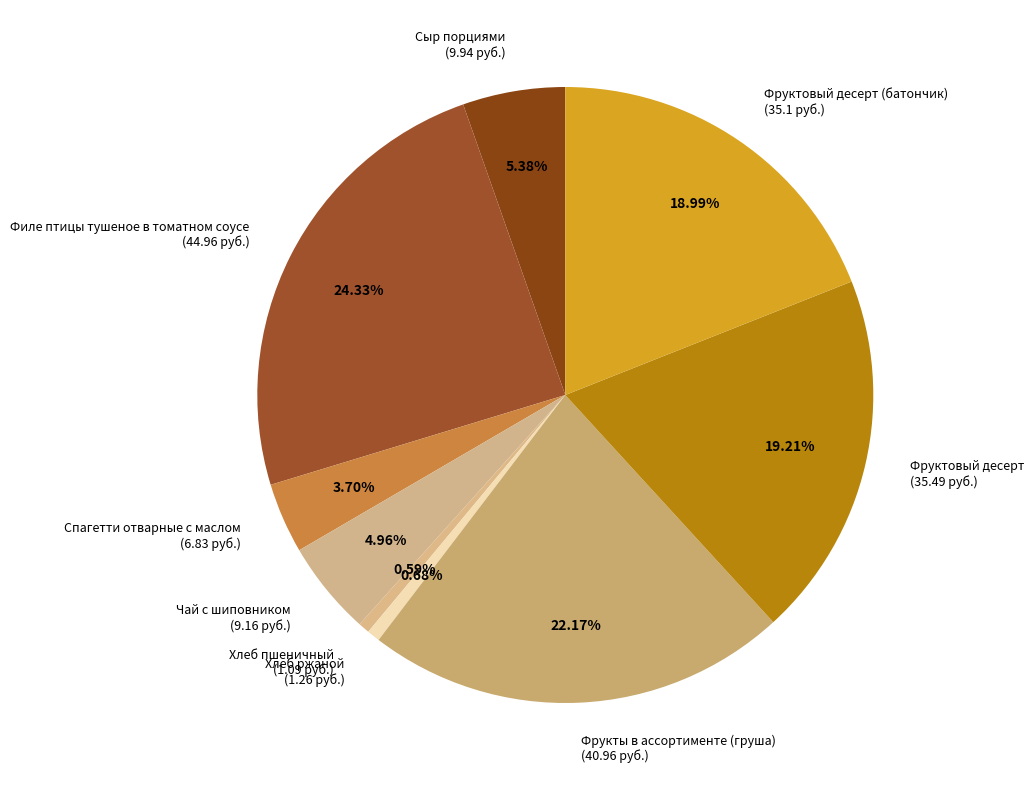

What is the ratio of the value at Сыр порциями (9.94 руб.) to the value at Хлеб пшеничный (1.09 руб.)?

9.1